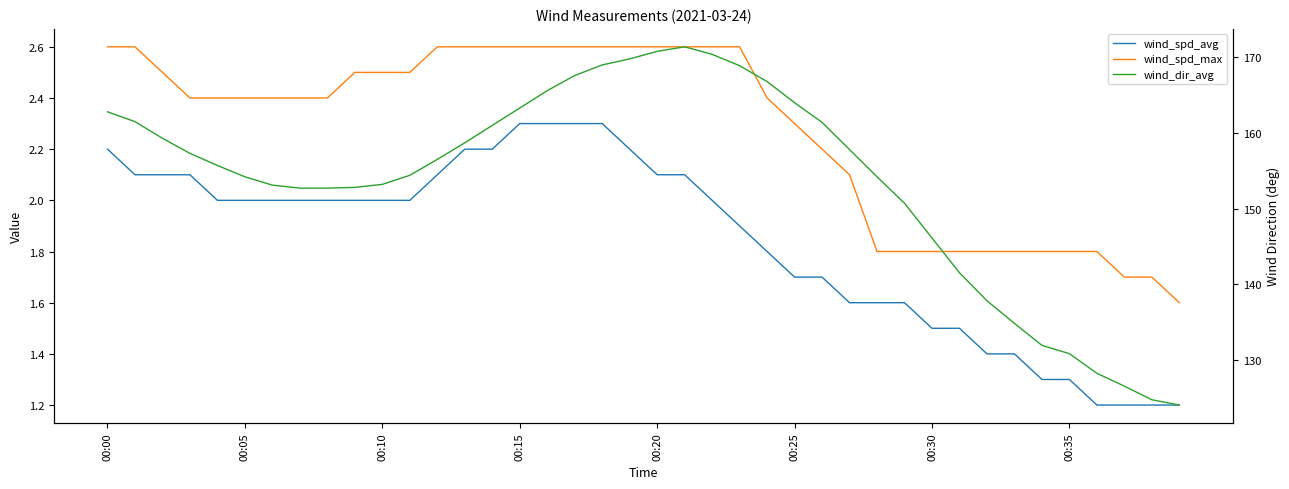

How many data points in wind_dir_avg are above 156?

20